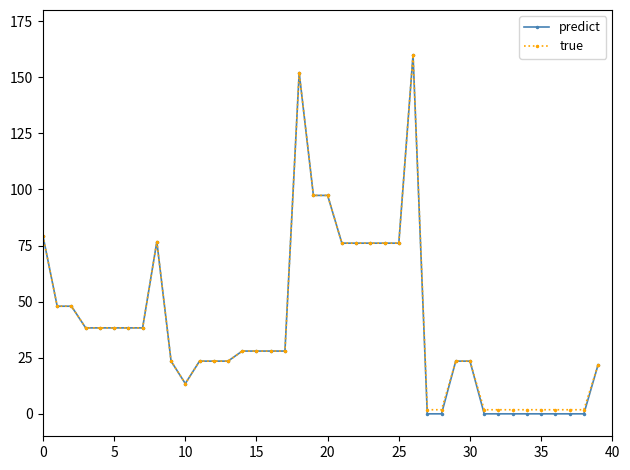

What is the greatest value displayed?

160.0